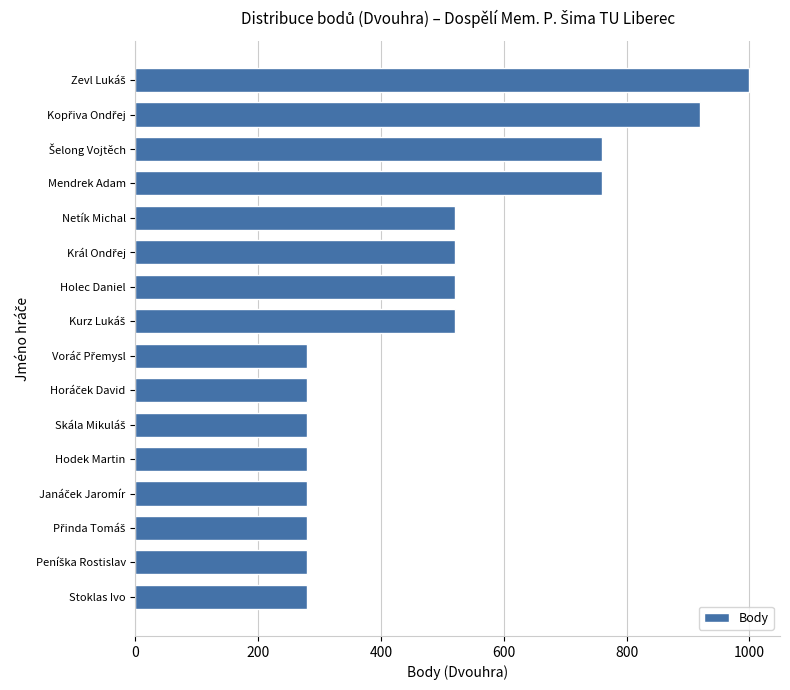

Reading top to bottom, transcribe all the data shown in this chart.

1000	920	760	760	520	520	520	520	280	280	280	280	280	280	280	280